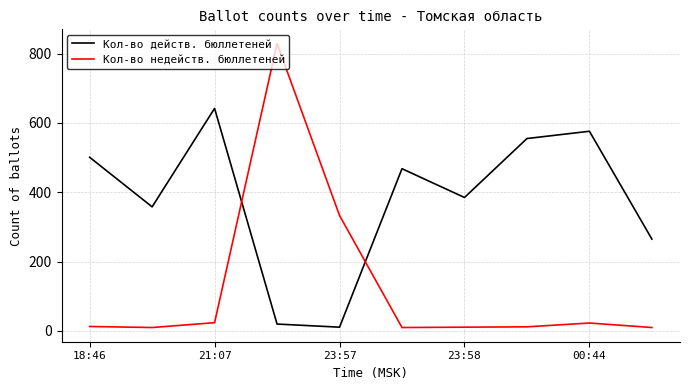

What is the minimum value for Кол-во действ. бюллетеней?

11